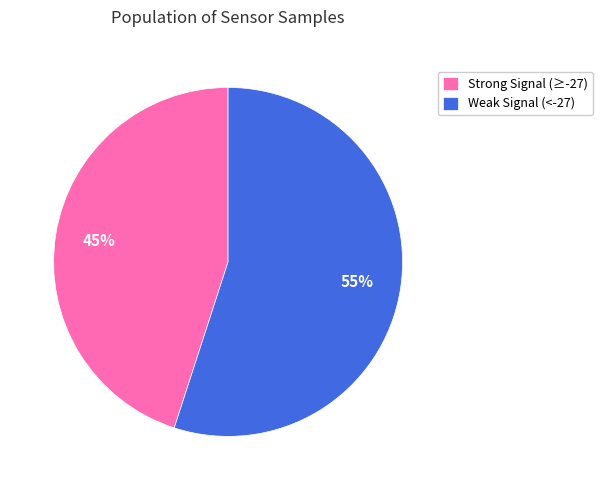

How many segments does this pie chart have?

2